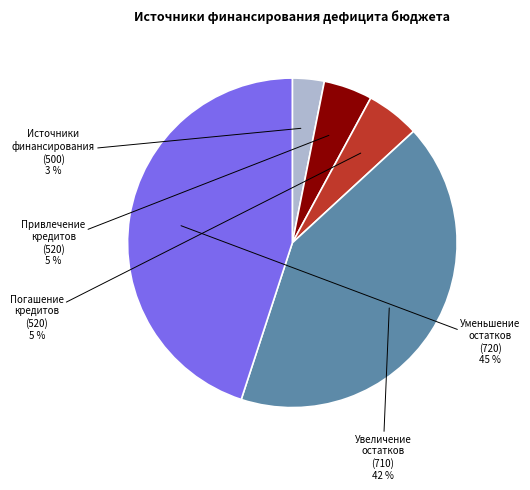

To the nearest percent, what is the difference between the largest and smallest slice percentages?

42%